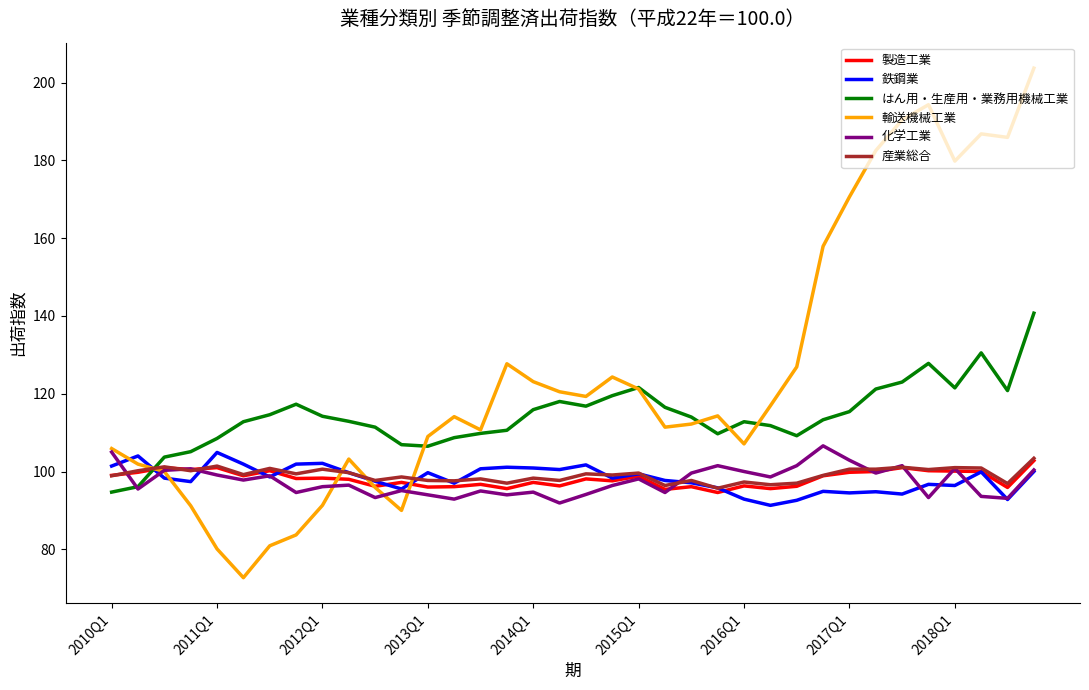

Which series has the widest spread of values?

輸送機械工業